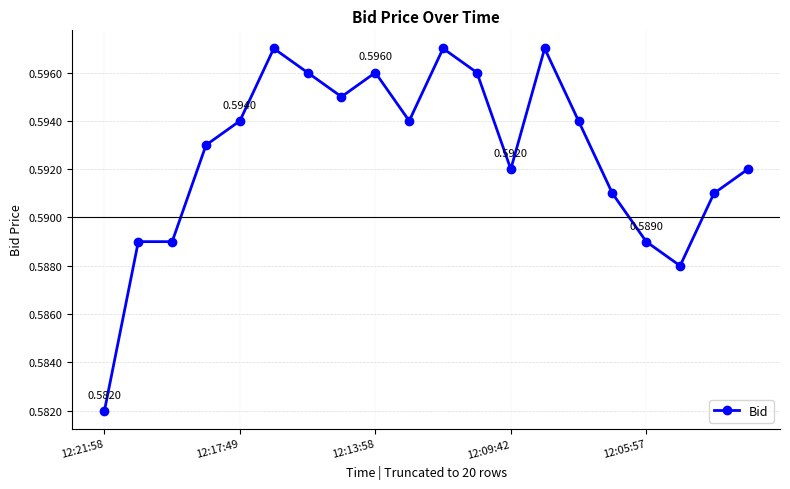

What is the sum of all values?

11.9